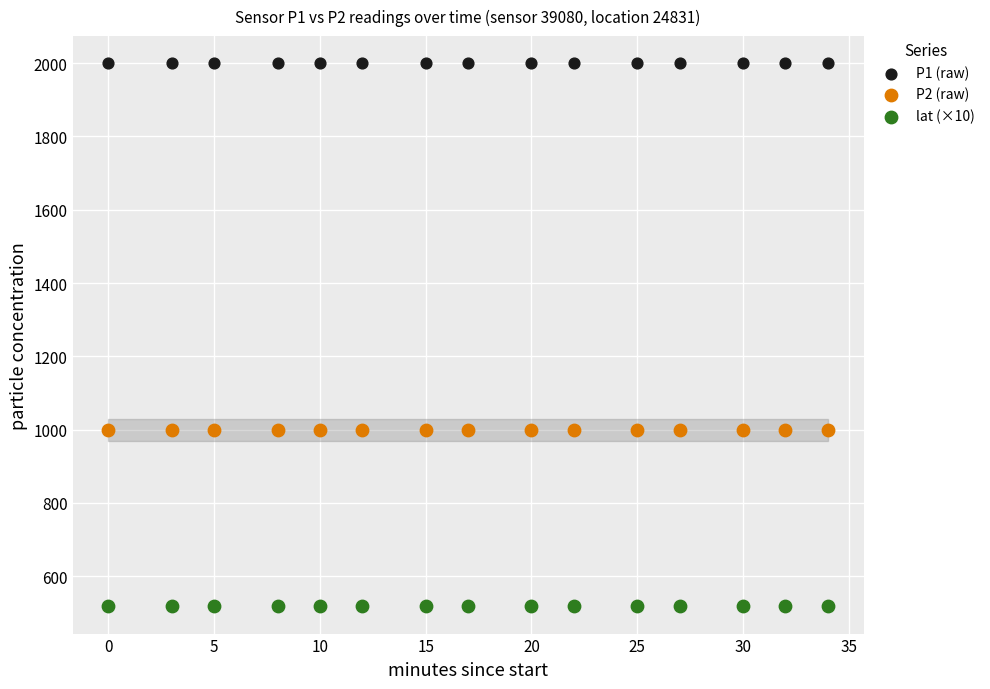

Which series reaches the maximum Y coordinate?

P1 (raw)